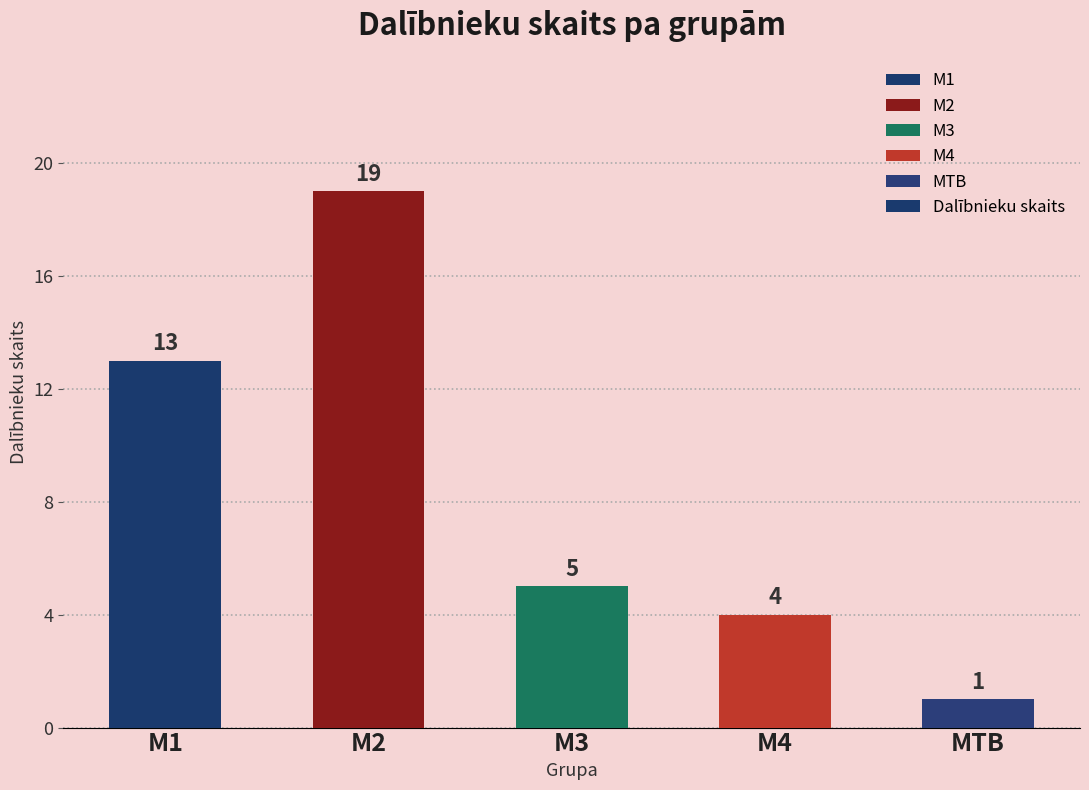

What is the smallest value displayed?

1